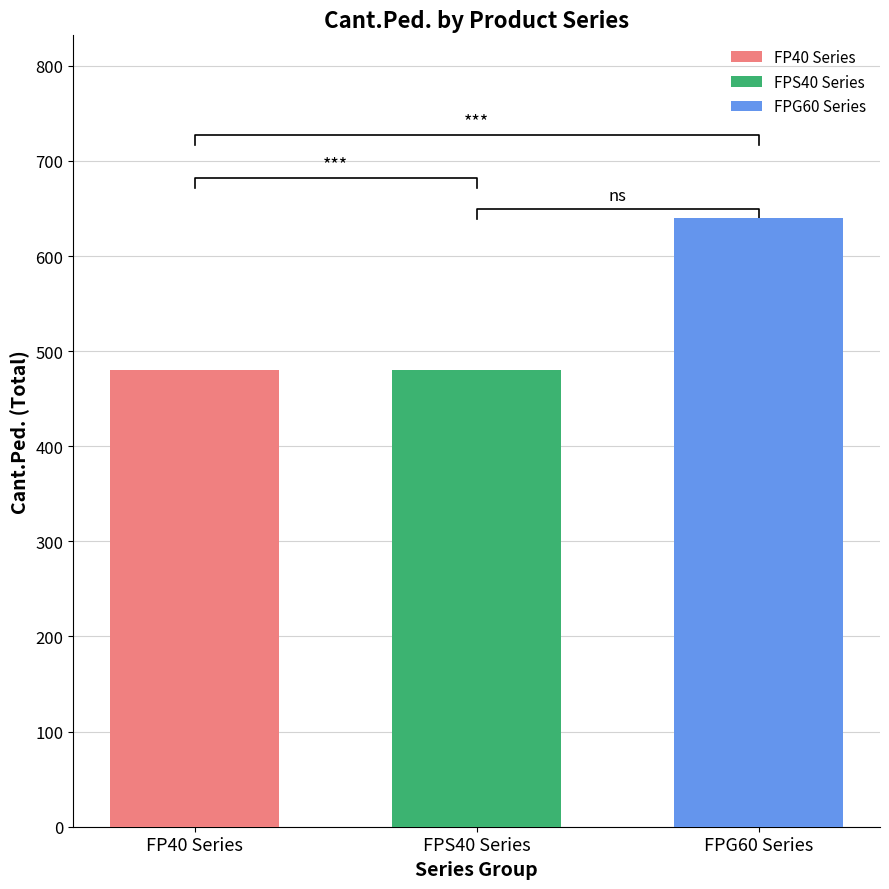

List the labels in order of FP40 Series value, largest first.

FPS40 Series